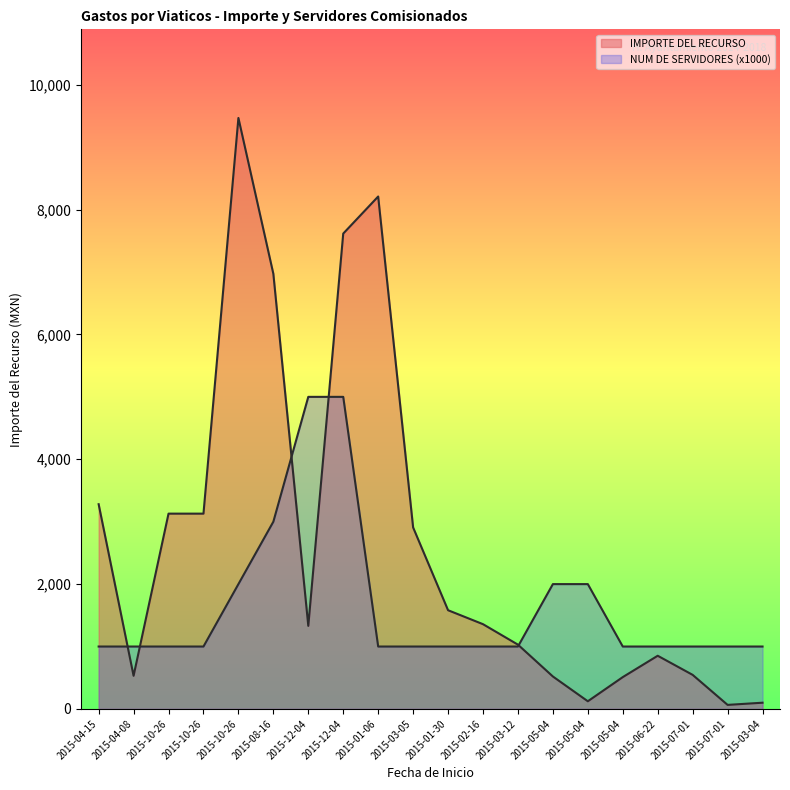

Which label corresponds to the smallest value in the chart?

2015-07-01